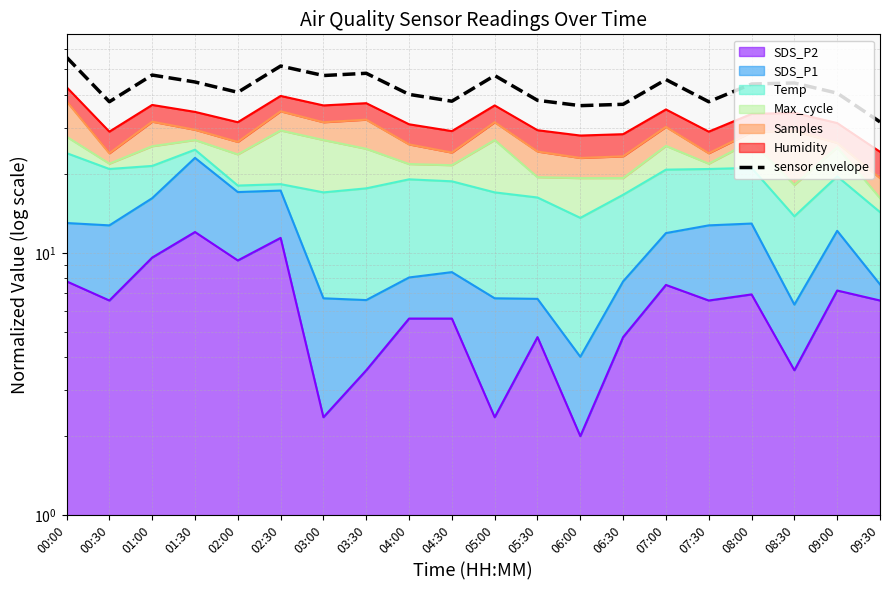

What is the difference between the second highest and minimum values?

20.0